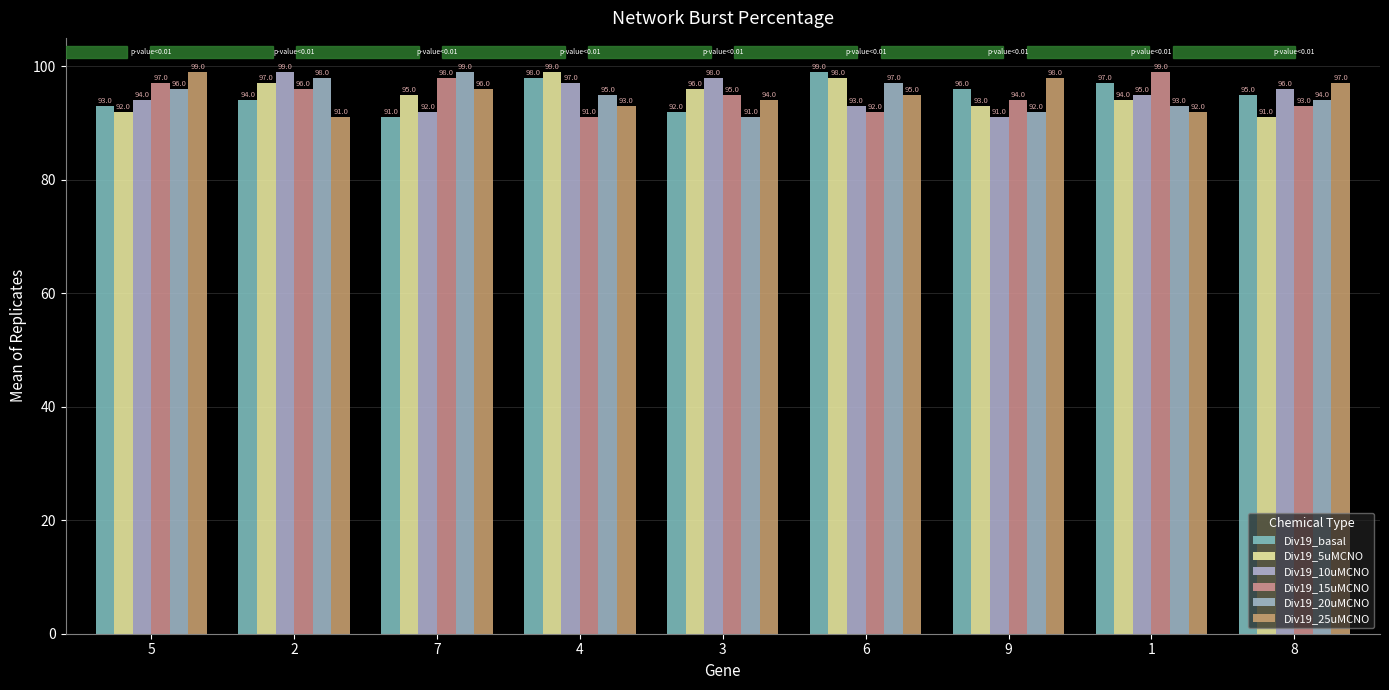

Is the value of Div19_5uMCNO at 6 greater than the value of Div19_20uMCNO at 6?

Yes